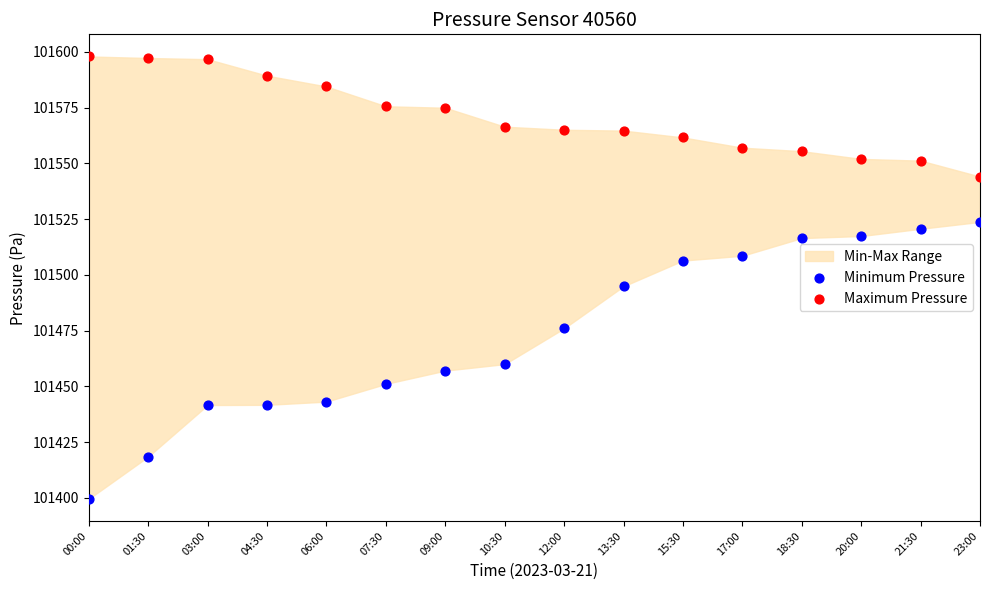

Across all data points, what is the range of X values (max minus min)?

1.0